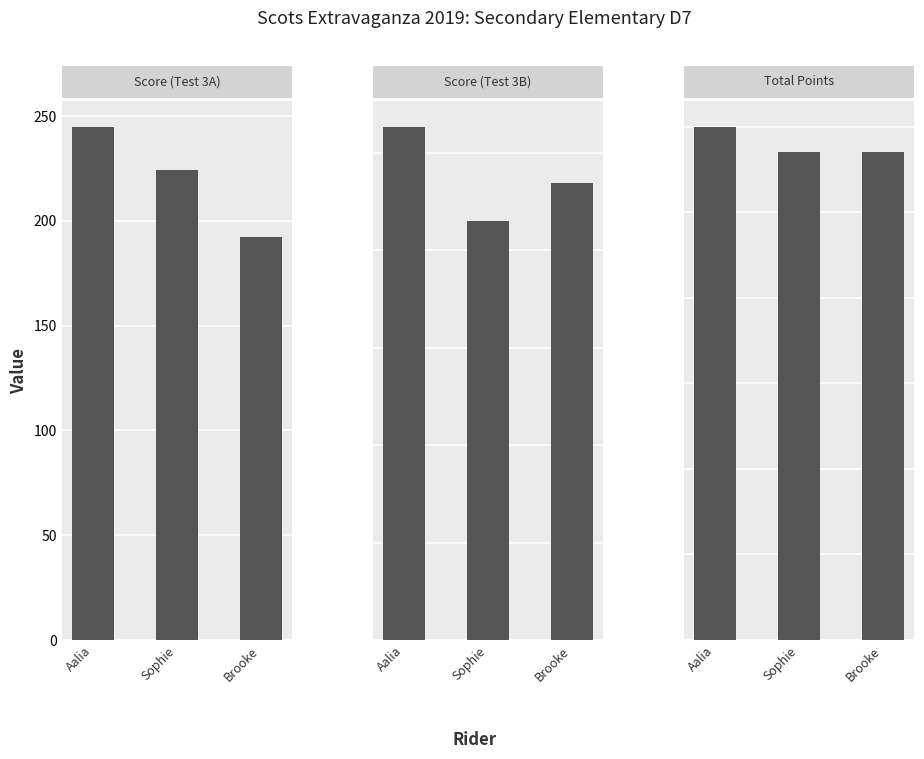

Count the number of data series in this chart.

3